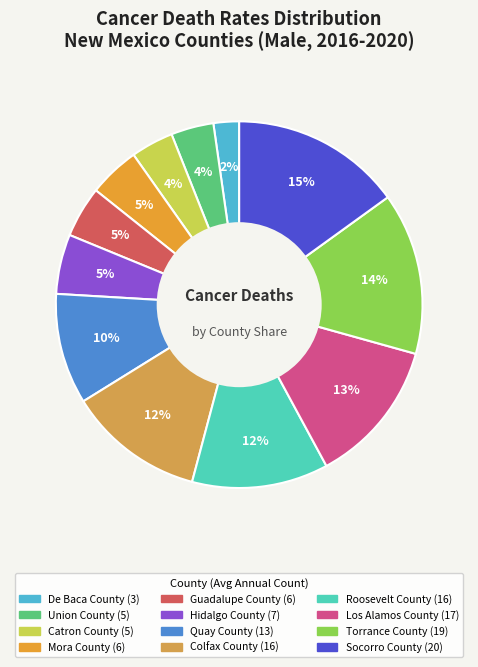

Is there any slice that represents more than half of the pie?

No